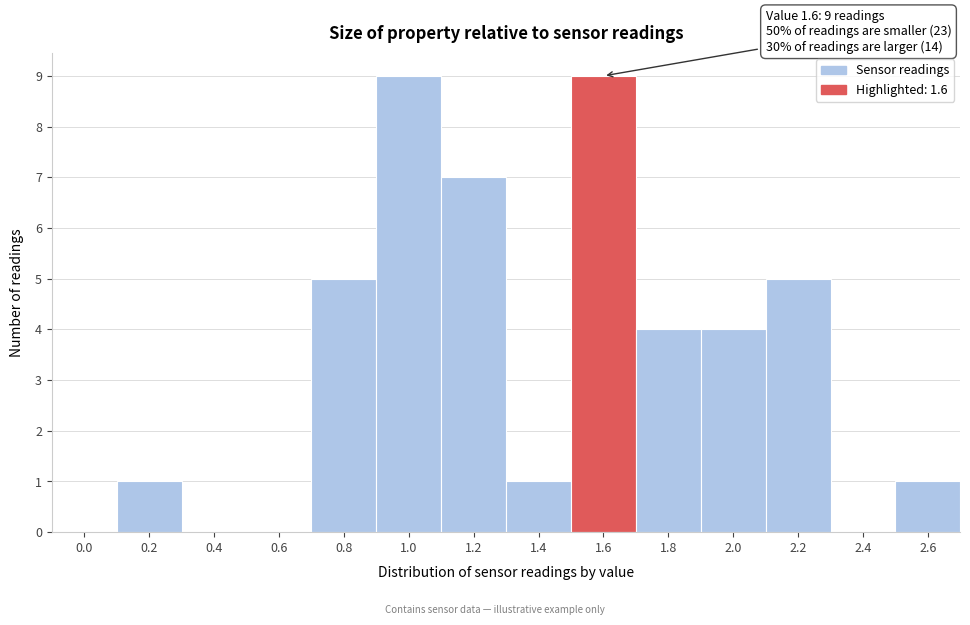

Reading left to right, what are all the values shown in this chart?

0.0=0	0.2=1	0.4=0	0.6=0	0.8=5	1.0=9	1.2=7	1.4=1	1.6=9	1.8=4	2.0=4	2.2=5	2.4=0	2.6=1